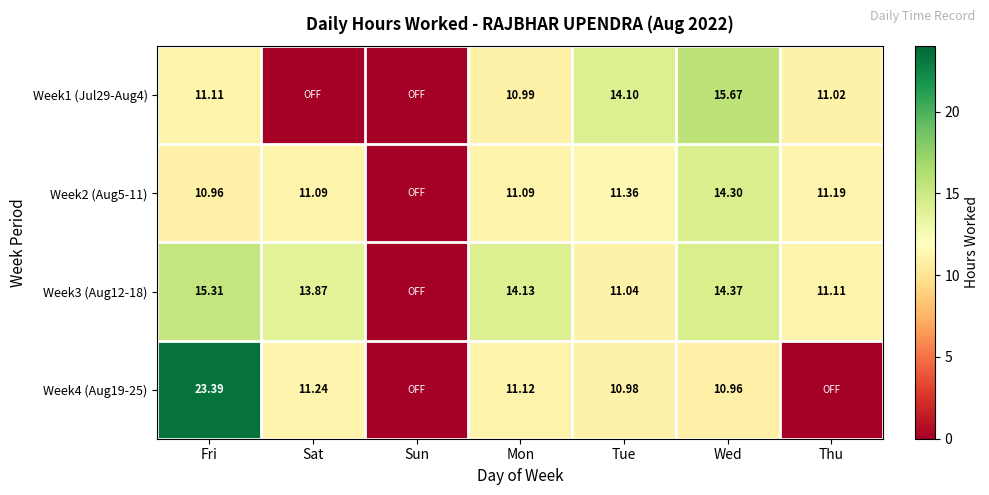

The value of Week4 (Aug19-25) at Fri is 41.4. True or false?

False